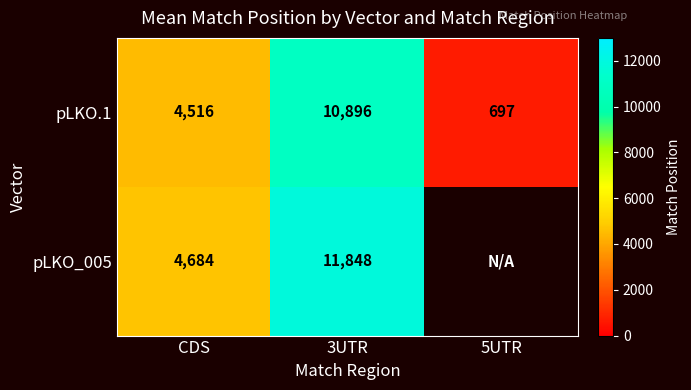

At which category is the sum across all series the highest?

3UTR